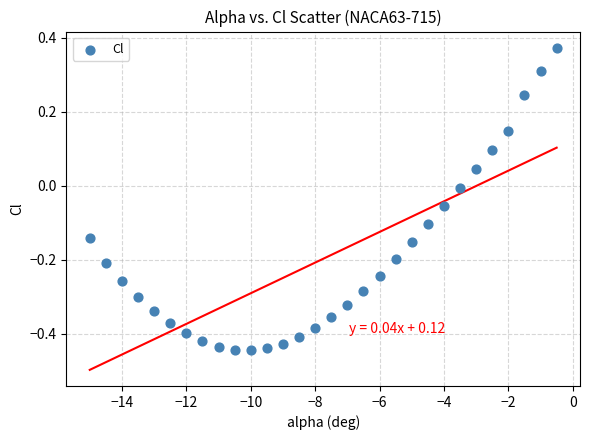

What is the range of X values (max minus min)?

14.5